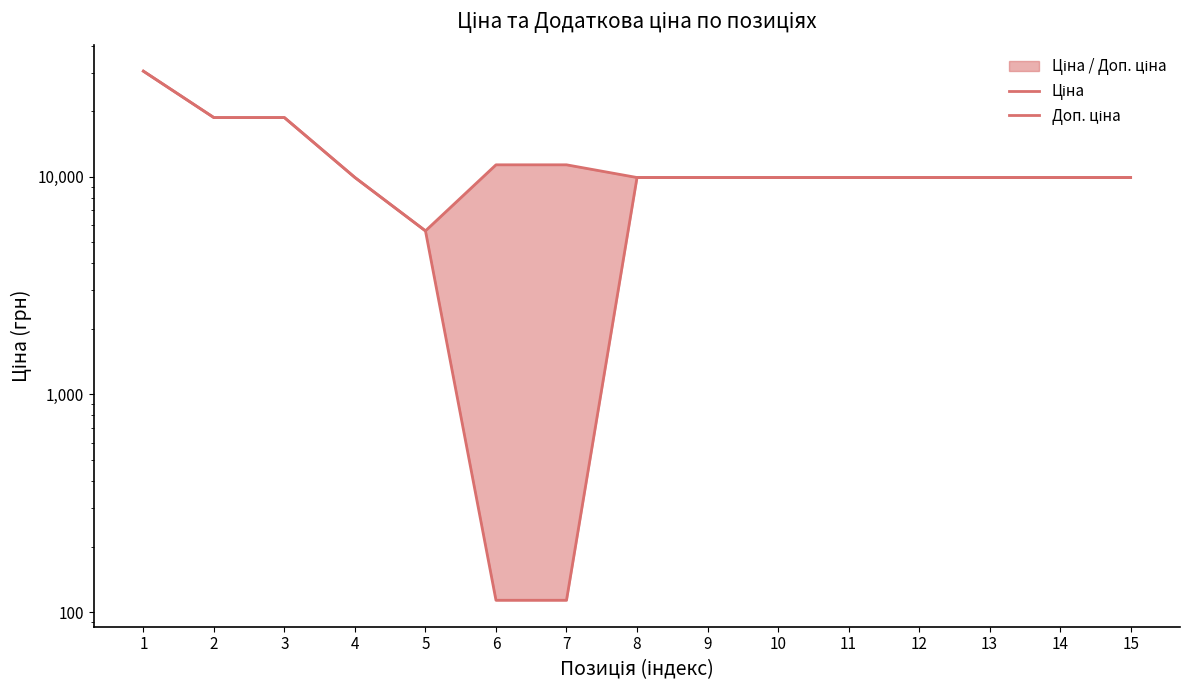

Rank the series by their maximum value, from highest to lowest.

Ціна, Доп. ціна